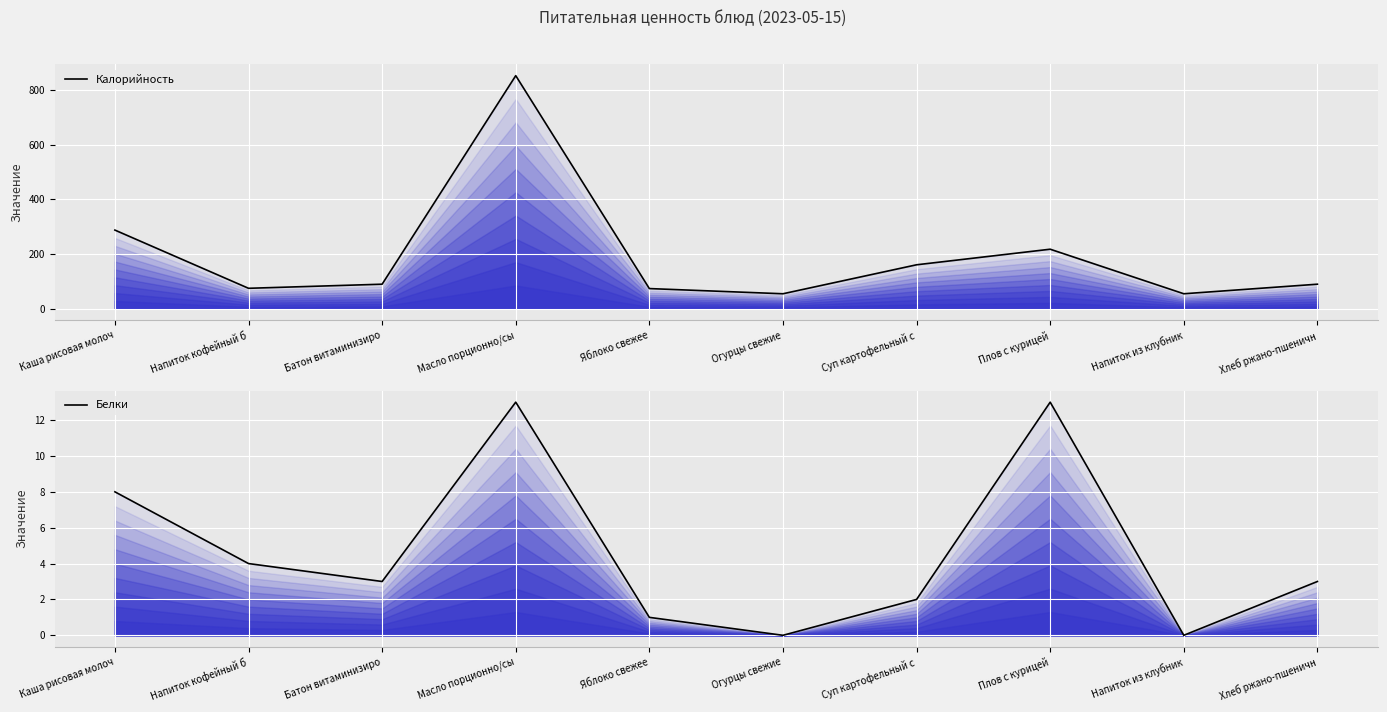

What is the total value across all series at Плов с курицей?

231